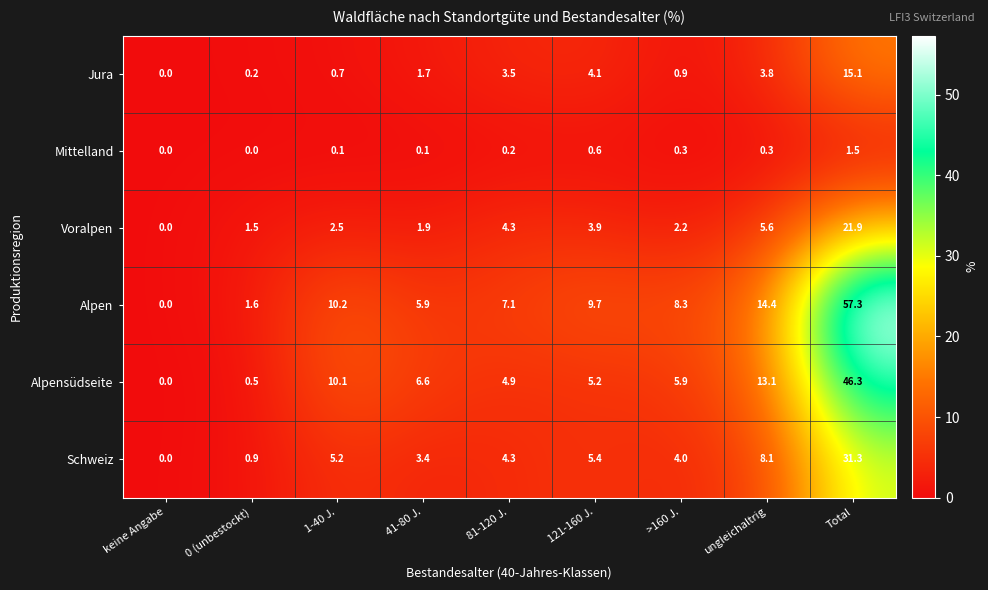

Rank the series by their maximum value, from lowest to highest.

Mittelland, Jura, Voralpen, Schweiz, Alpensüdseite, Alpen